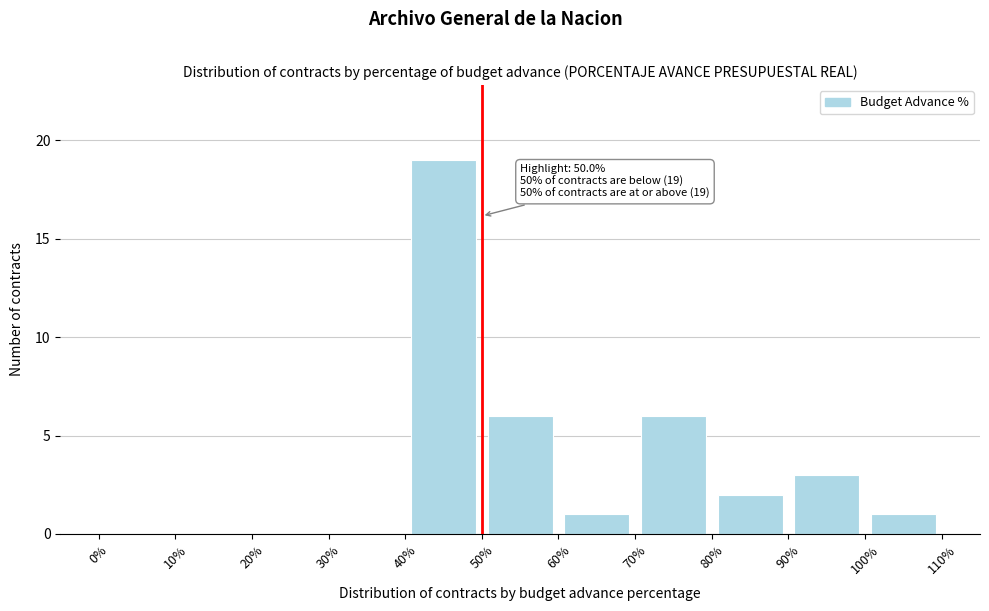

Over which range of the x-axis is the bar tallest?

40% to 50%